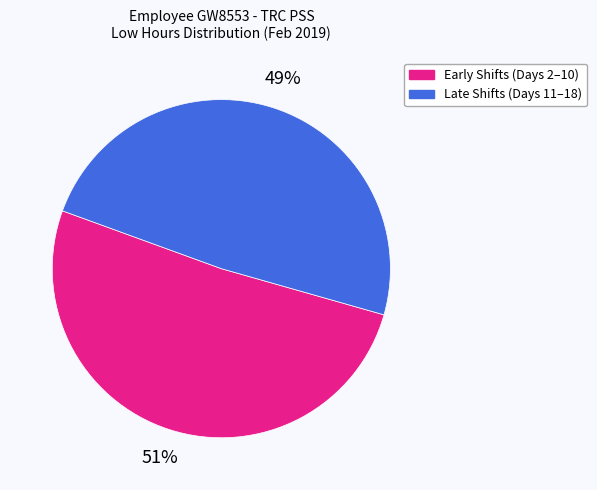

What is the ratio of the value at Late Shifts (Days 11–18) to the value at Early Shifts (Days 2–10)?

1.0